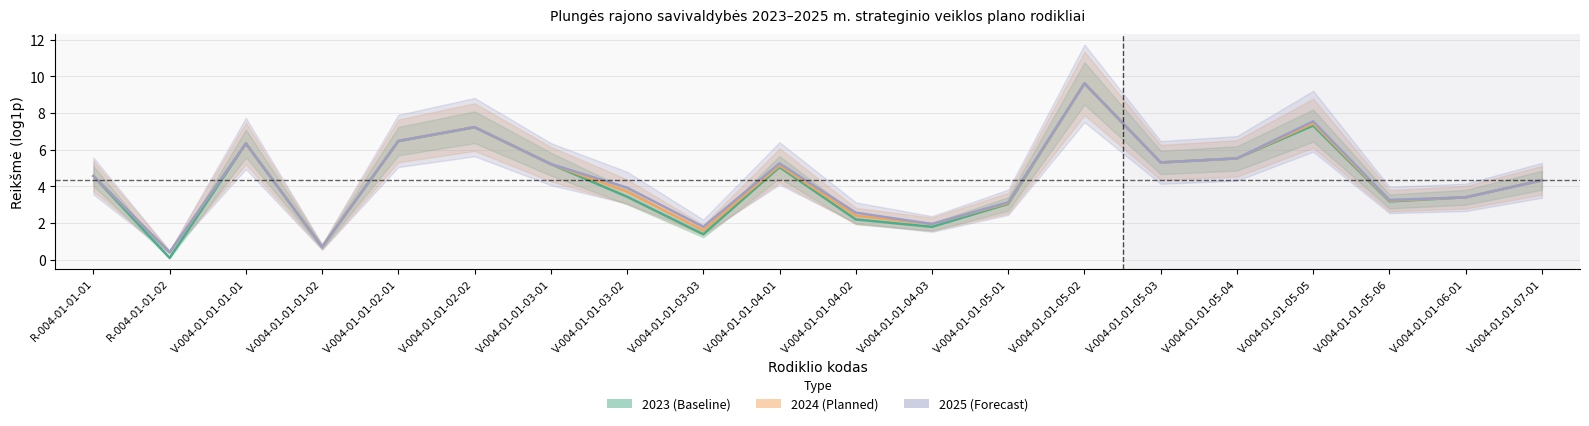

True or false: 2025 (Forecast) and 2023 (Baseline) cross at least once.

False